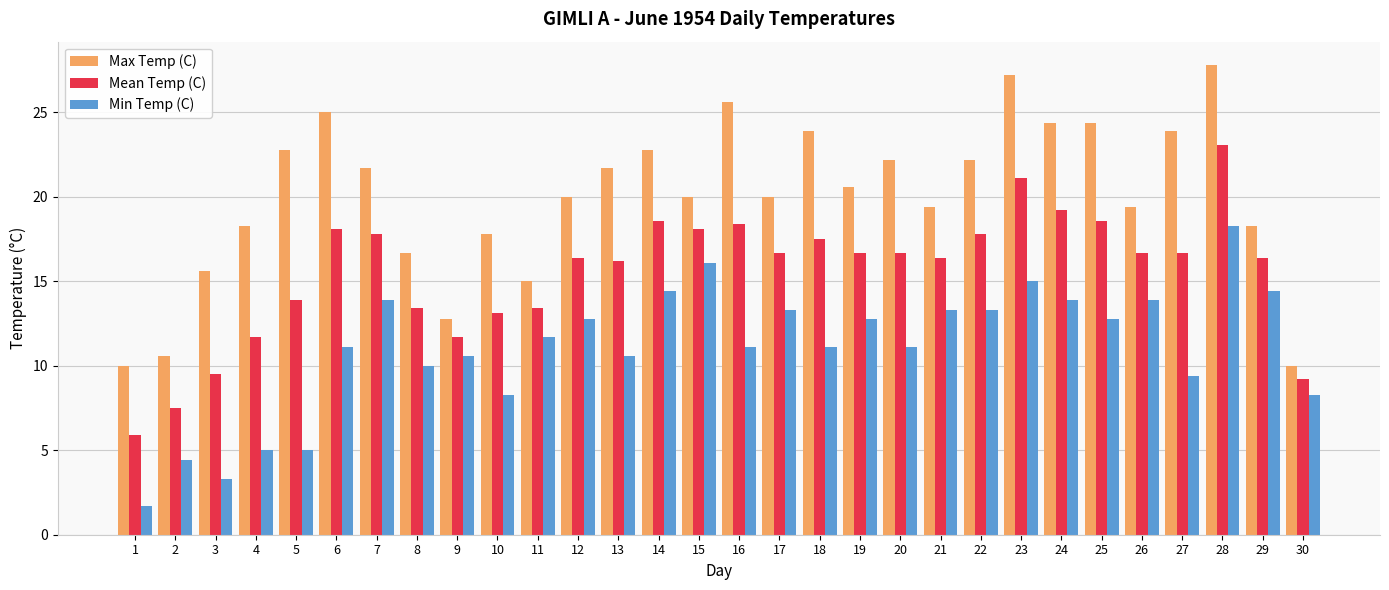

How many categories are shown in the chart?

30